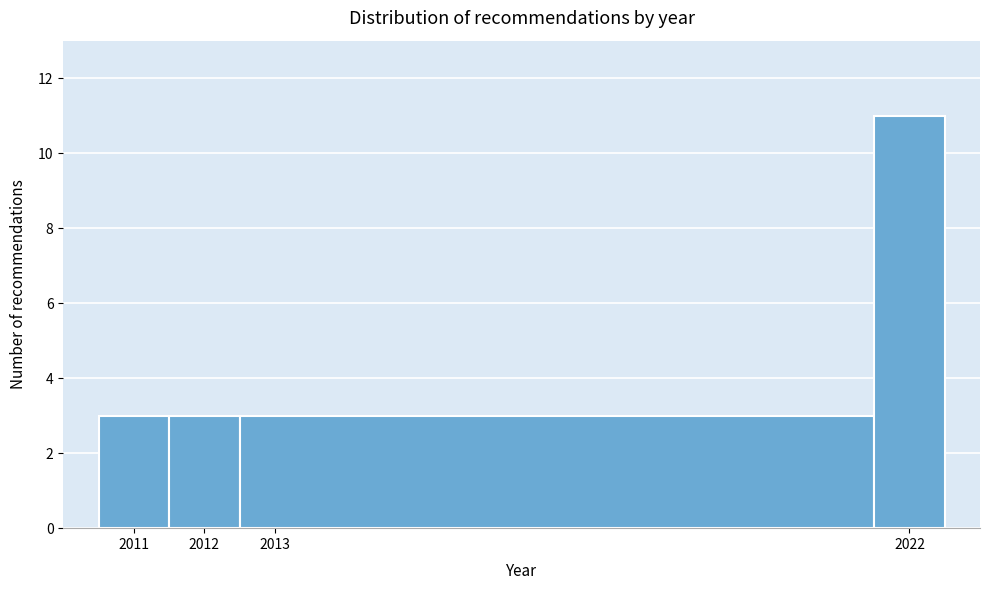

How tall is the bar that spans 2011.5 to 2012.5 on the x-axis? The values are not printed on the chart, so give them approximately, as read against the axis.

3